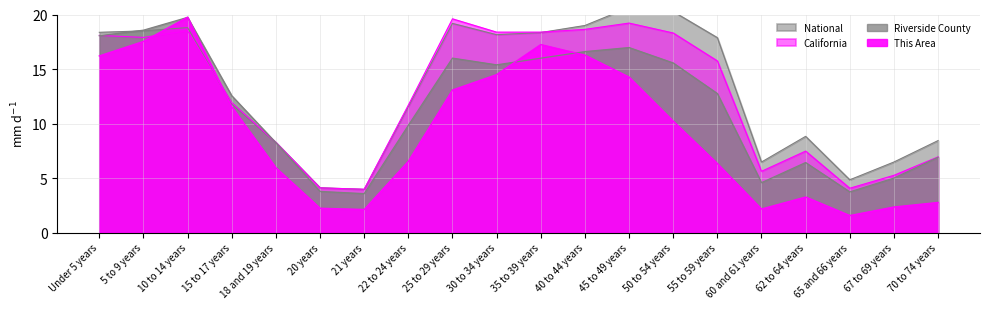

What position from the right is 62 to 64 years?

4